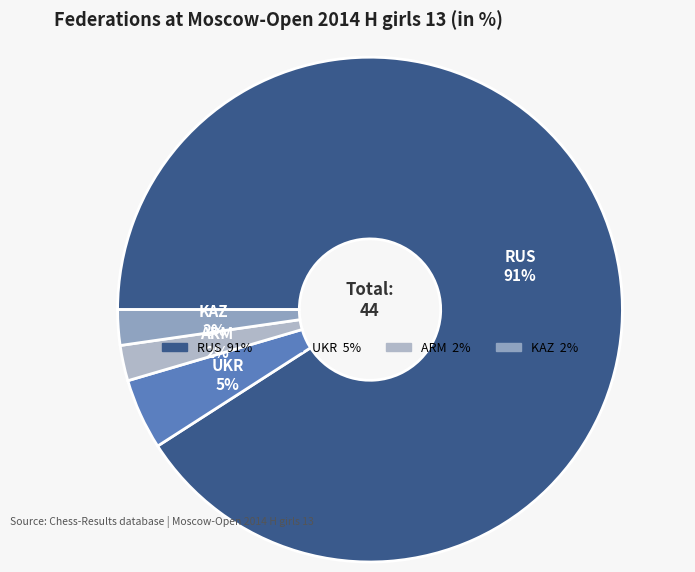

Does RUS account for over 50% of the chart?

Yes